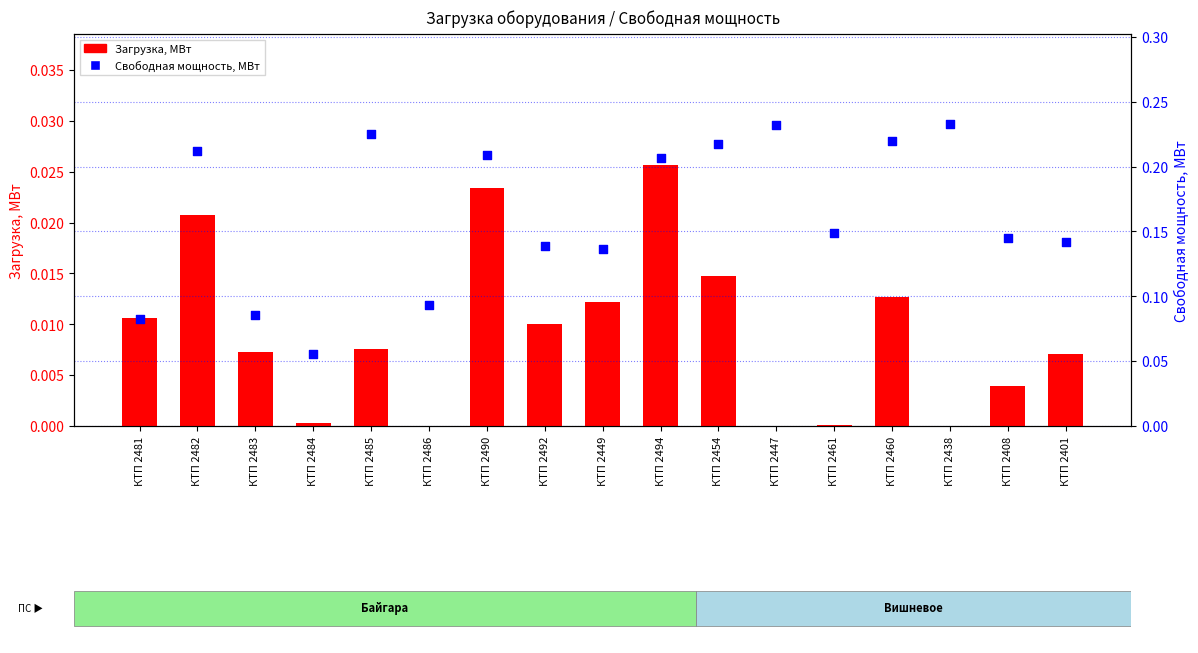

At how many categories does at least one series exceed 0?

17